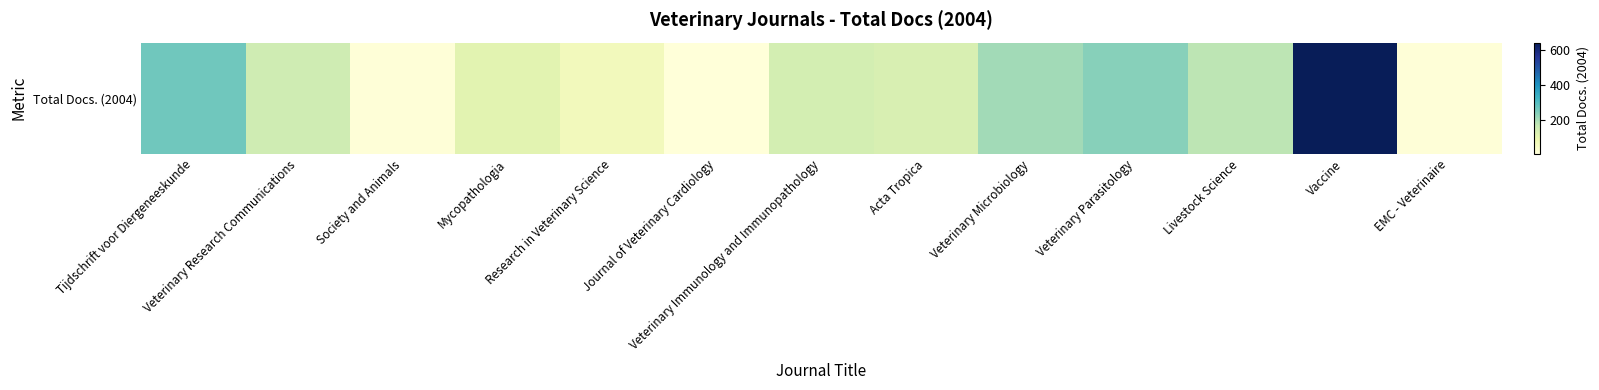

Which category has the highest value across all series?

Vaccine